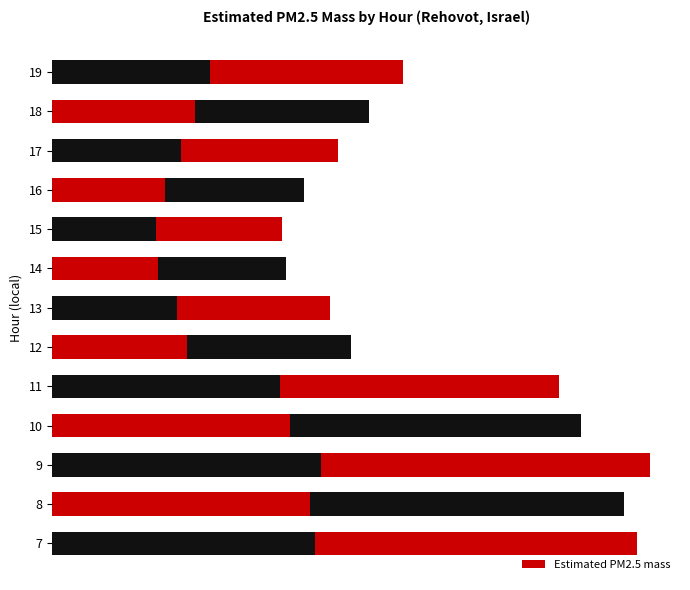

What is the smallest value displayed?

5.3